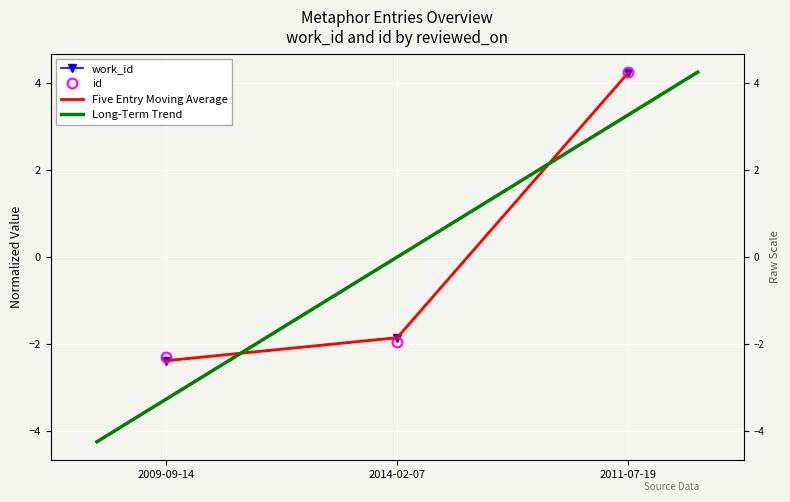

What is the highest value of the work_id series?

4.2